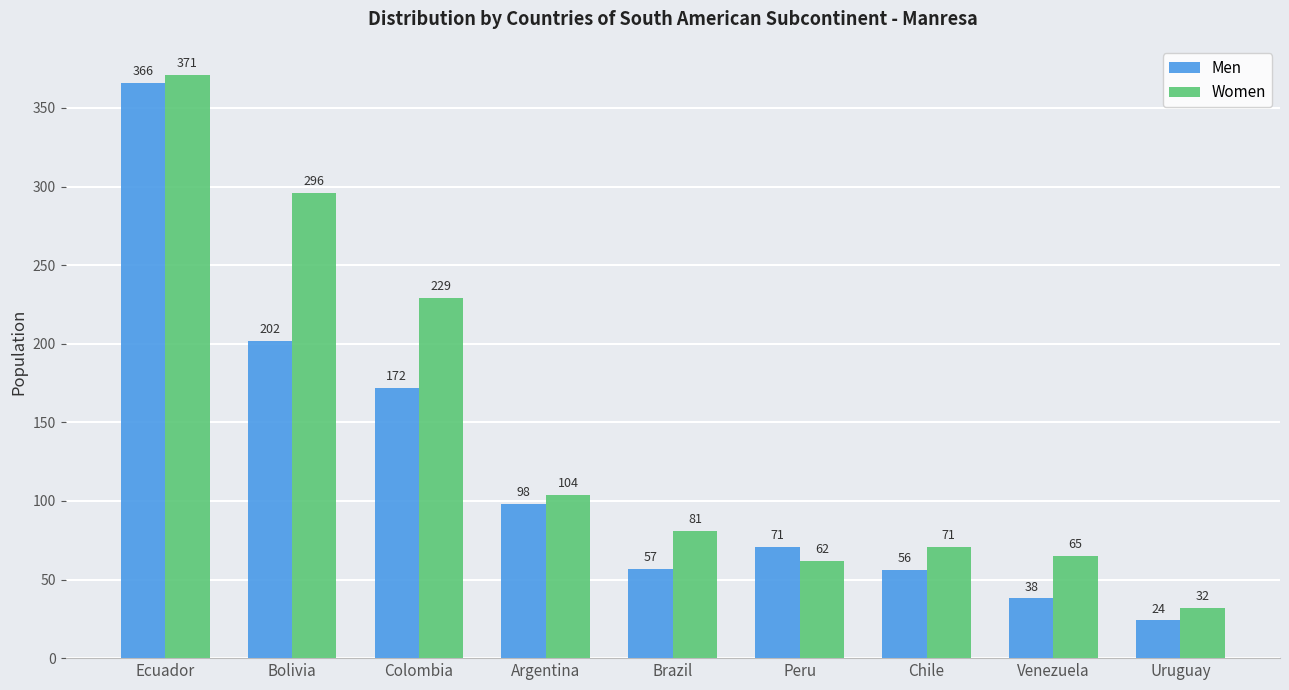

What position from the left is Ecuador?

1